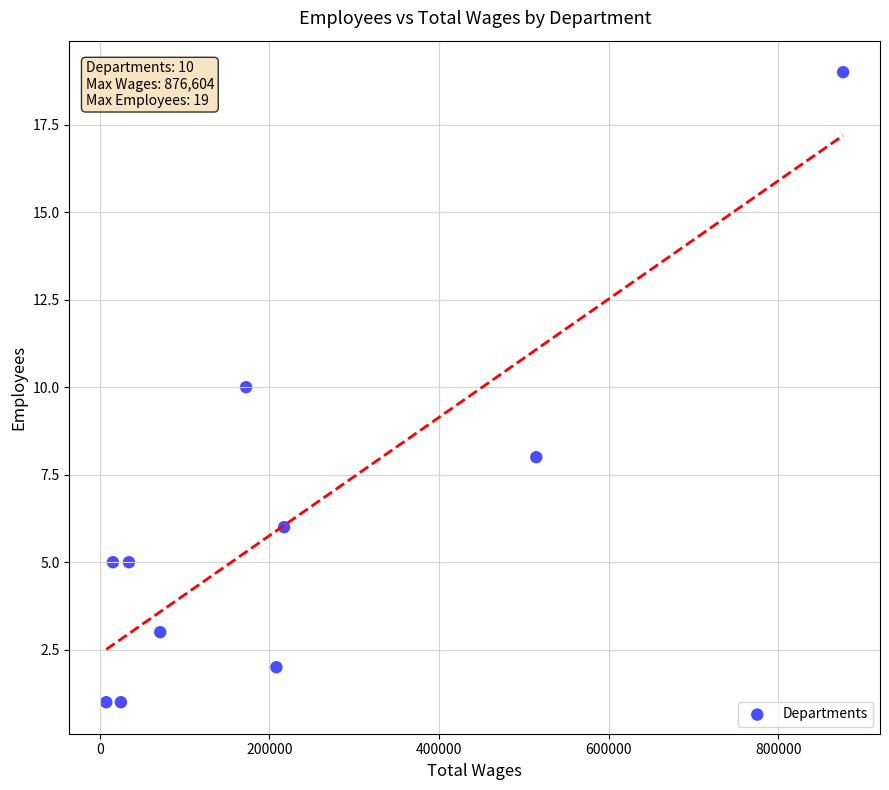

What is the range of Y values (max minus min)?

18